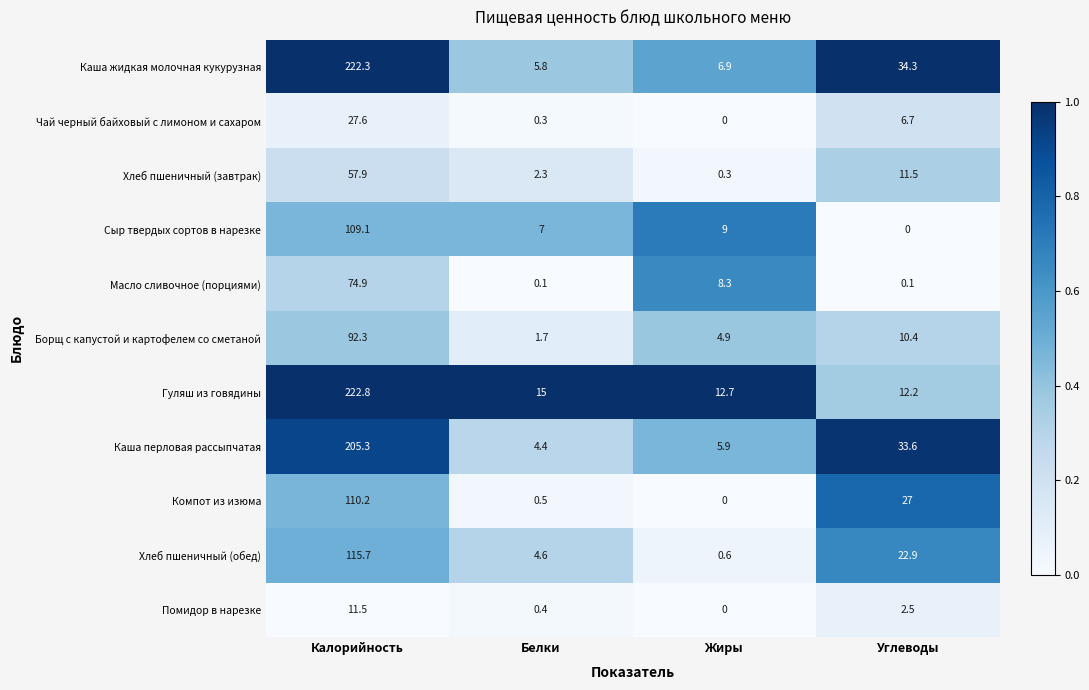

What is the sum of the Хлеб пшеничный (обед) values at Калорийность and Углеводы?

138.6